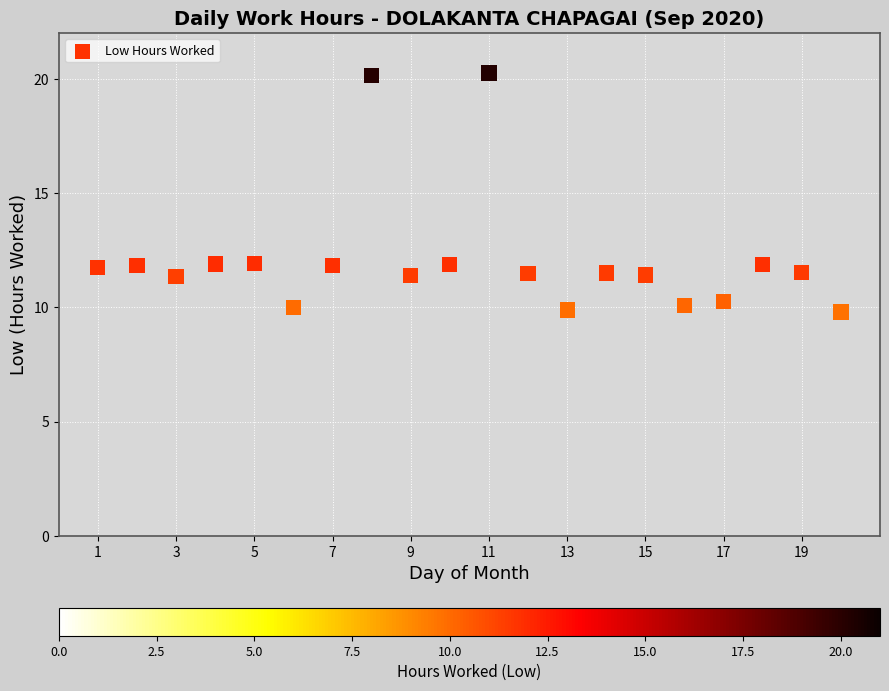

What is the range of Y values (max minus min)?

10.5